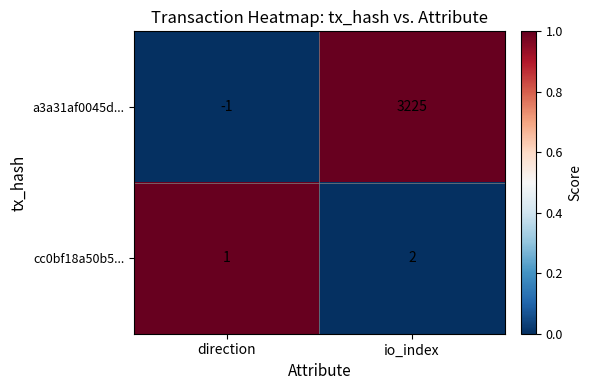

How many series are shown in this chart?

2